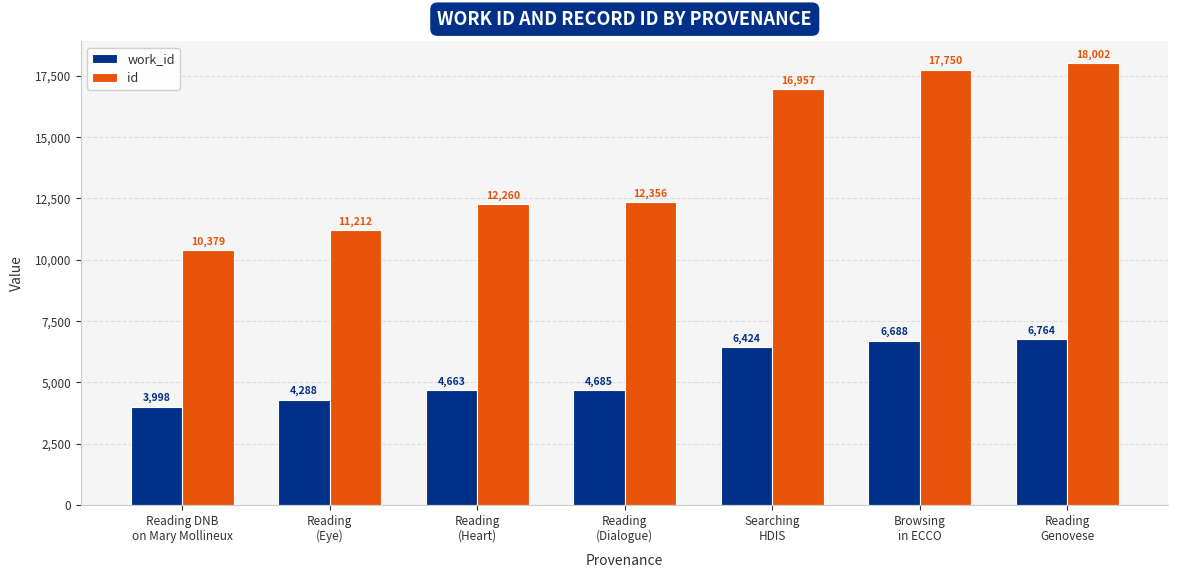

What is the difference between the maximum and minimum values in the id series?

7623